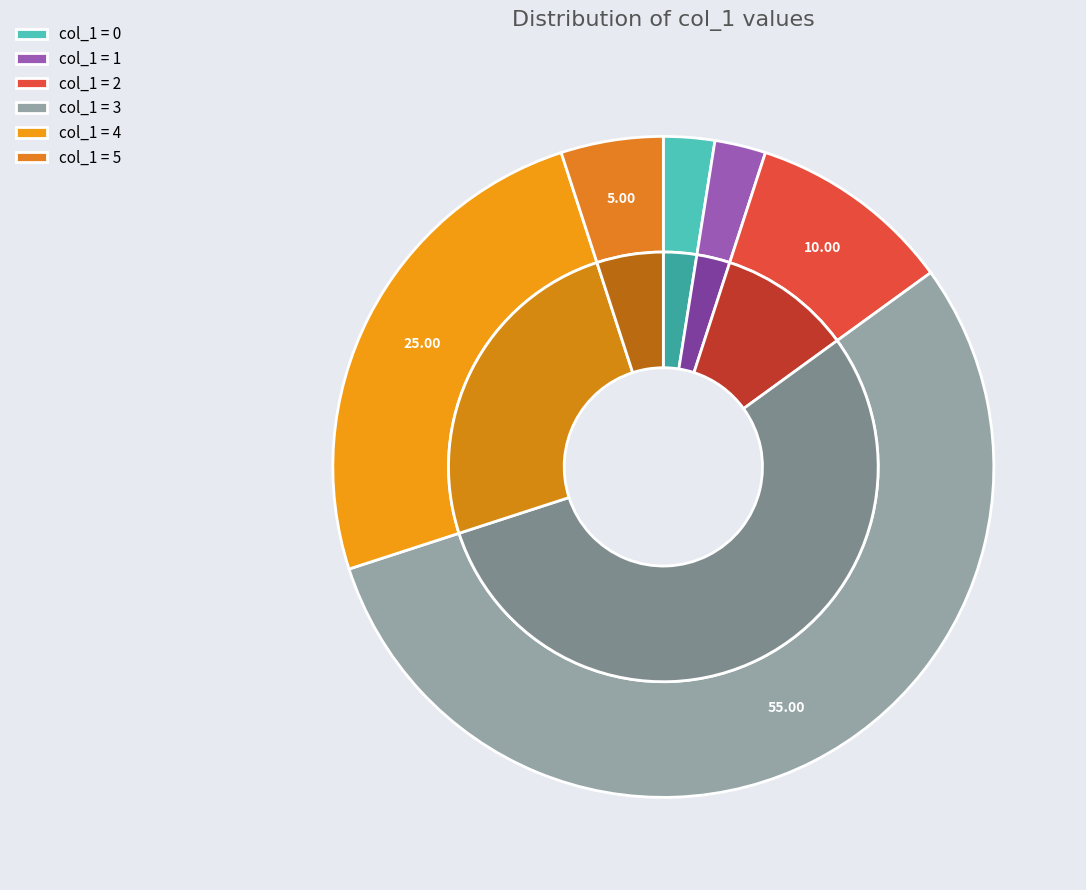

Approximately how many times larger is the value at 5 compared to 2?

0.5